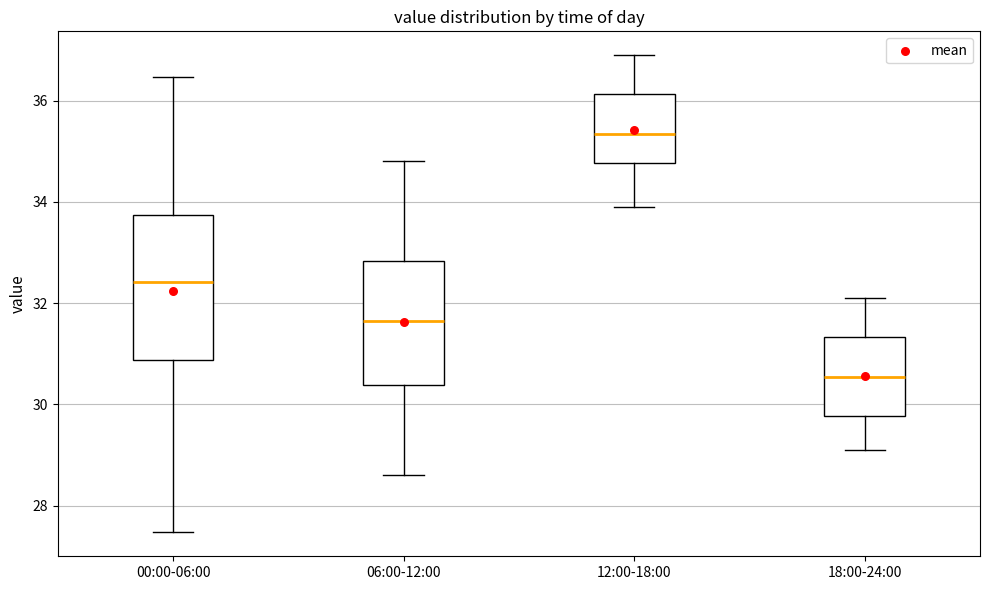

Reading left to right, read every box against the y-axis: the position of its median line, the range the box covers, and the ends of its whiskers. The values are not printed on the chart, so give them approximately, as read against the axis.

00:00-06:00: median 32.4, box 30.8 to 33.8, whiskers 27.4 to 36.4
06:00-12:00: median 31.6, box 30.4 to 32.8, whiskers 28.6 to 34.8
12:00-18:00: median 35.4, box 34.8 to 36.2, whiskers 34.0 to 37.0
18:00-24:00: median 30.6, box 29.8 to 31.4, whiskers 29.2 to 32.2